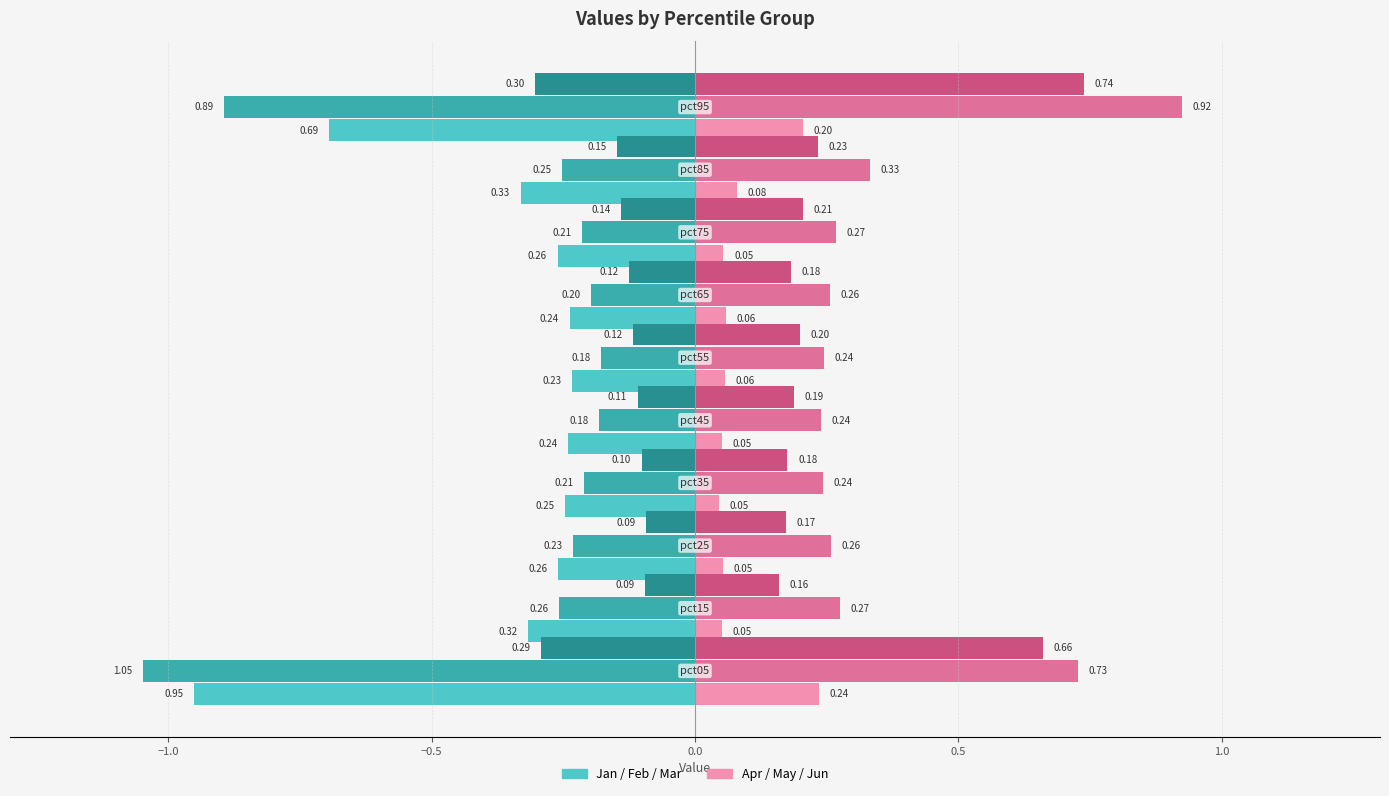

Reading left to right, transcribe all the data shown in this chart.

Jan: -1.0	-0.3	-0.3	-0.2	-0.2	-0.2	-0.2	-0.3	-0.3	-0.7
Apr: 0.2	0.1	0.1	0.0	0.1	0.1	0.1	0.1	0.1	0.2
Feb: -1.0	-0.3	-0.2	-0.2	-0.2	-0.2	-0.2	-0.2	-0.3	-0.9
May: 0.7	0.3	0.3	0.2	0.2	0.2	0.3	0.3	0.3	0.9
Mar: -0.3	-0.1	-0.1	-0.1	-0.1	-0.1	-0.1	-0.1	-0.1	-0.3
Jun: 0.7	0.2	0.2	0.2	0.2	0.2	0.2	0.2	0.2	0.7